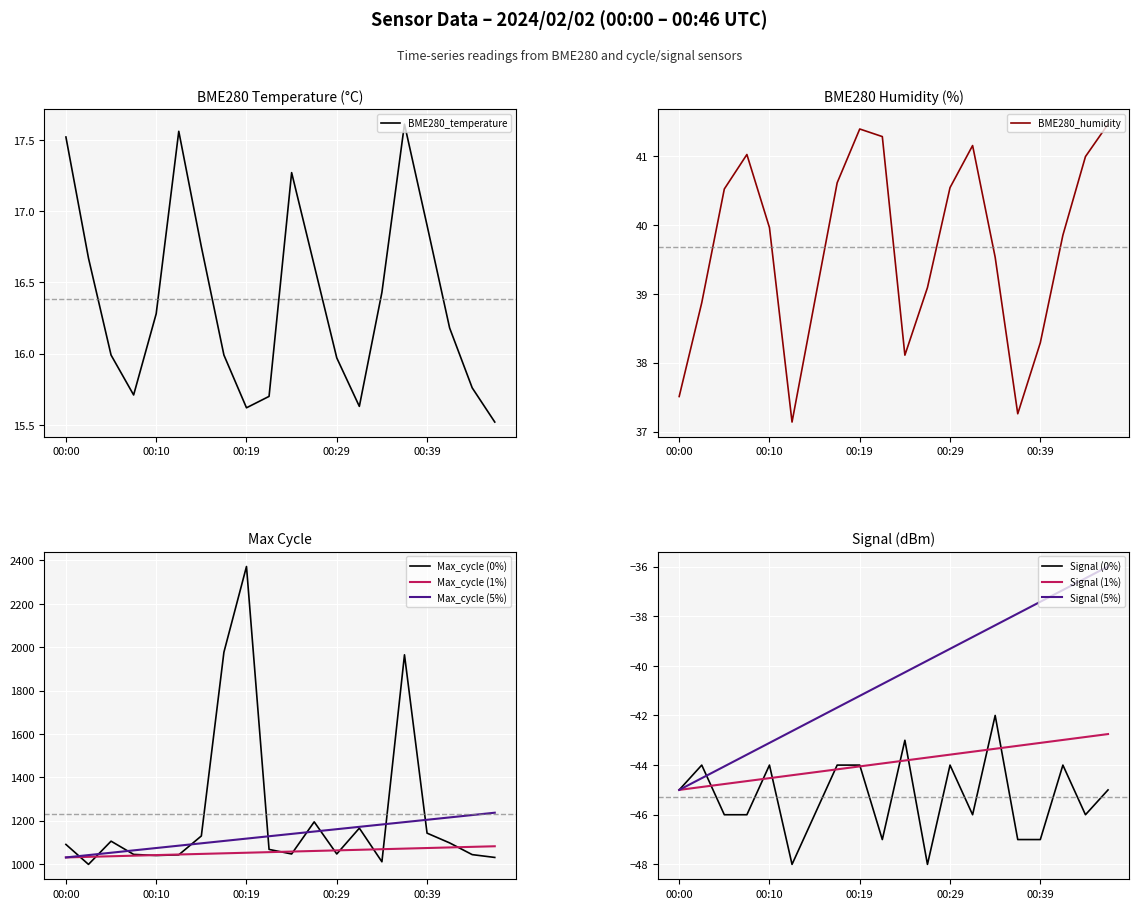

The BME280_temperature series shows 15.6 at 13. True or false?

True